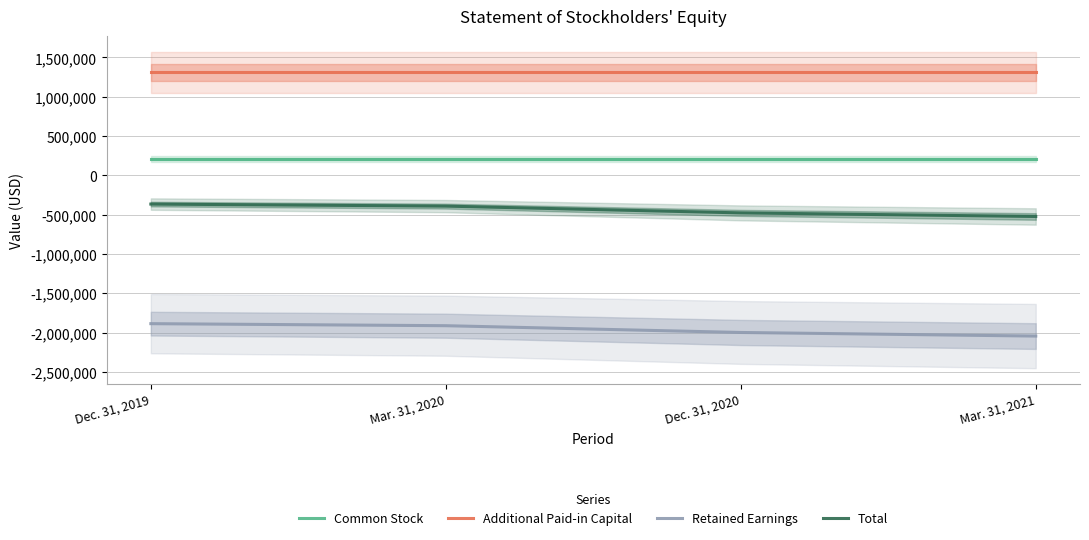

What position from the left is Dec. 31, 2020?

3